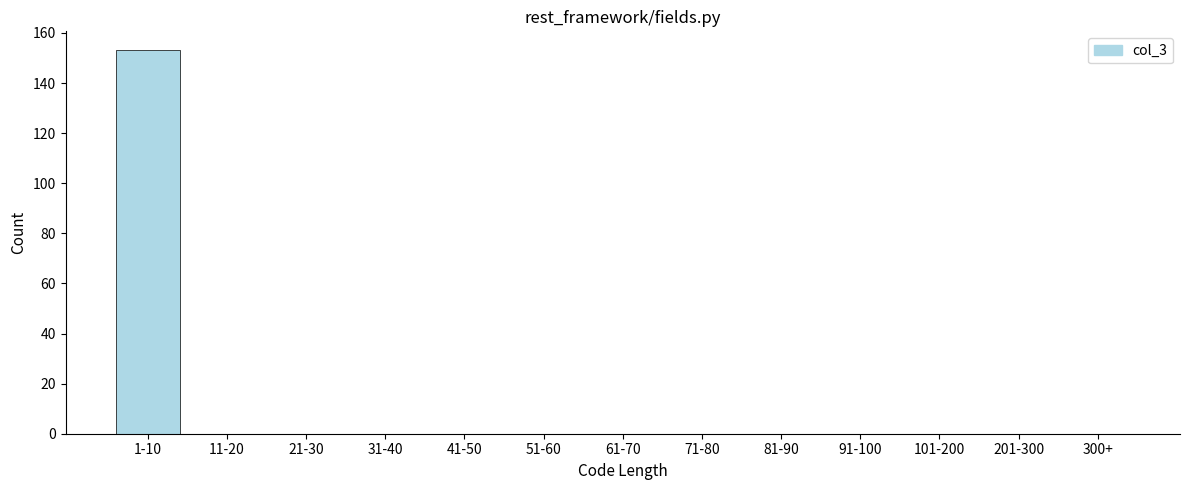

Reading left to right, extract all data points from this chart.

1-10=153	11-20=0	21-30=0	31-40=0	41-50=0	51-60=0	61-70=0	71-80=0	81-90=0	91-100=0	101-200=0	201-300=0	300+=0